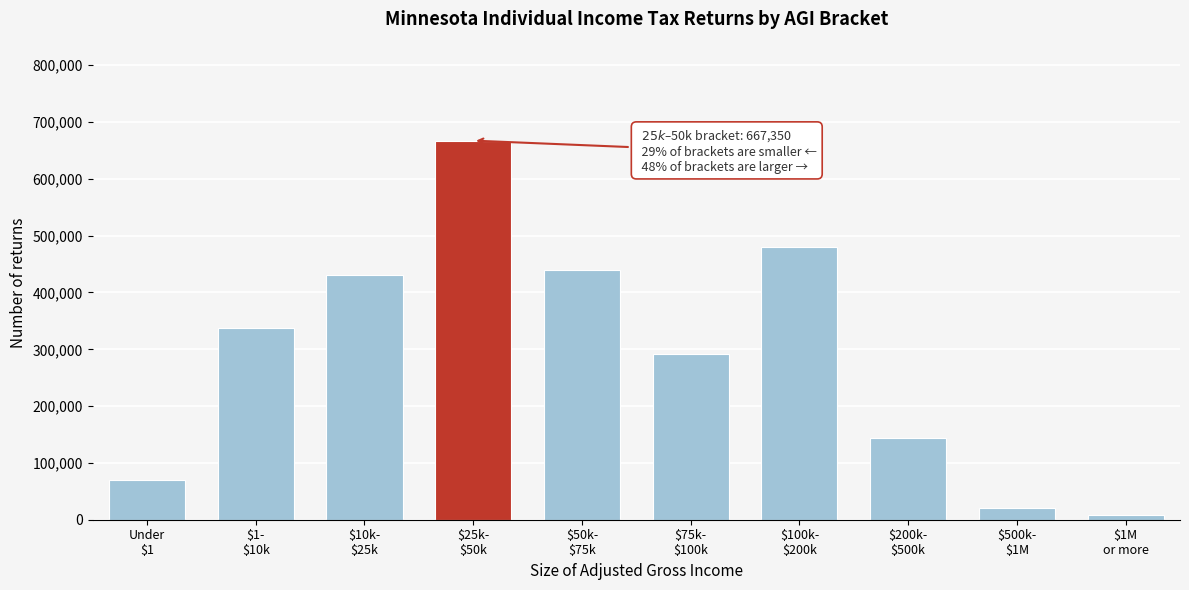

Reading left to right, what are all the values shown in this chart?

69970	337120	431080	667350	440290	291180	479770	143510	21120	9070